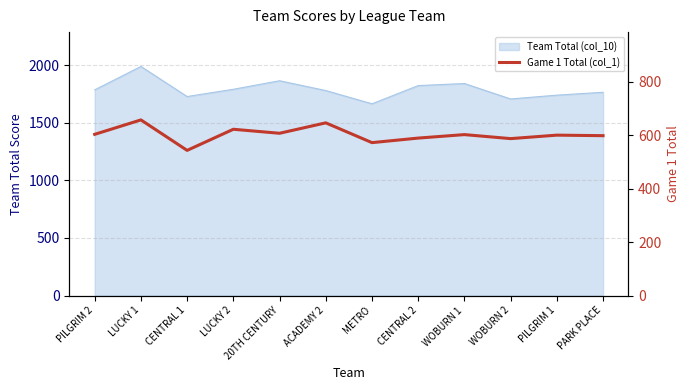

What is the label of the 5th point from the left?

20TH CENTURY